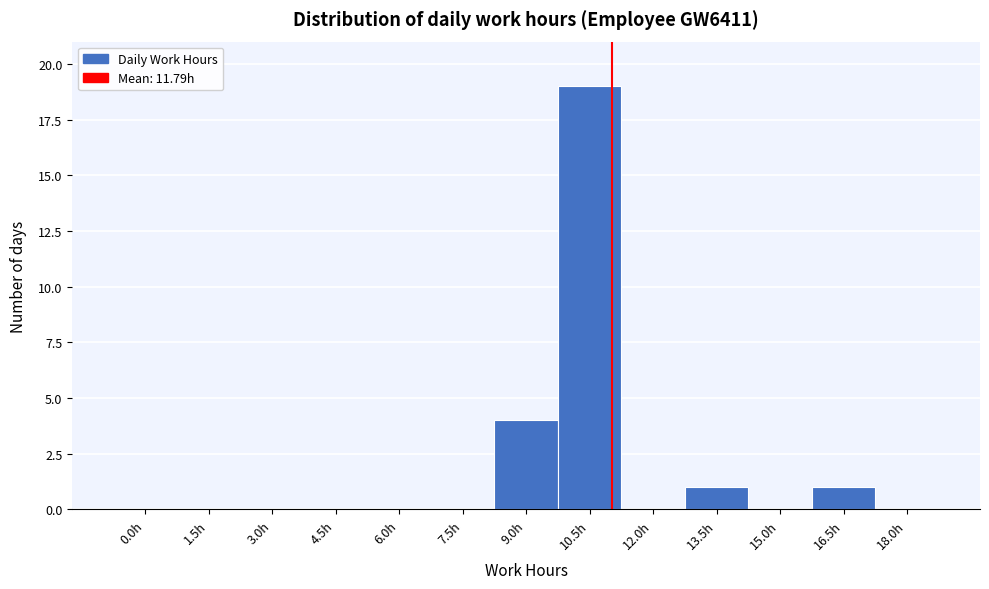

Reading right to left, transcribe all the data shown in this chart.

18.0h=0	16.5h=1	15.0h=0	13.5h=1	12.0h=0	10.5h=19	9.0h=4	7.5h=0	6.0h=0	4.5h=0	3.0h=0	1.5h=0	0.0h=0